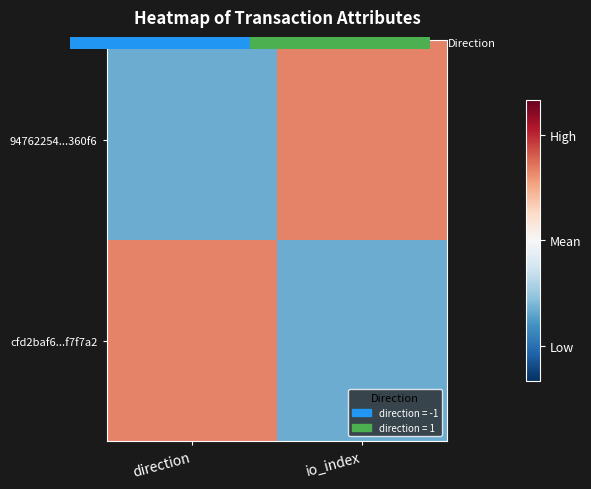

List the series in order of their overall mean, lowest first.

cfd2baf6...f7f7a2, 94762254...360f6